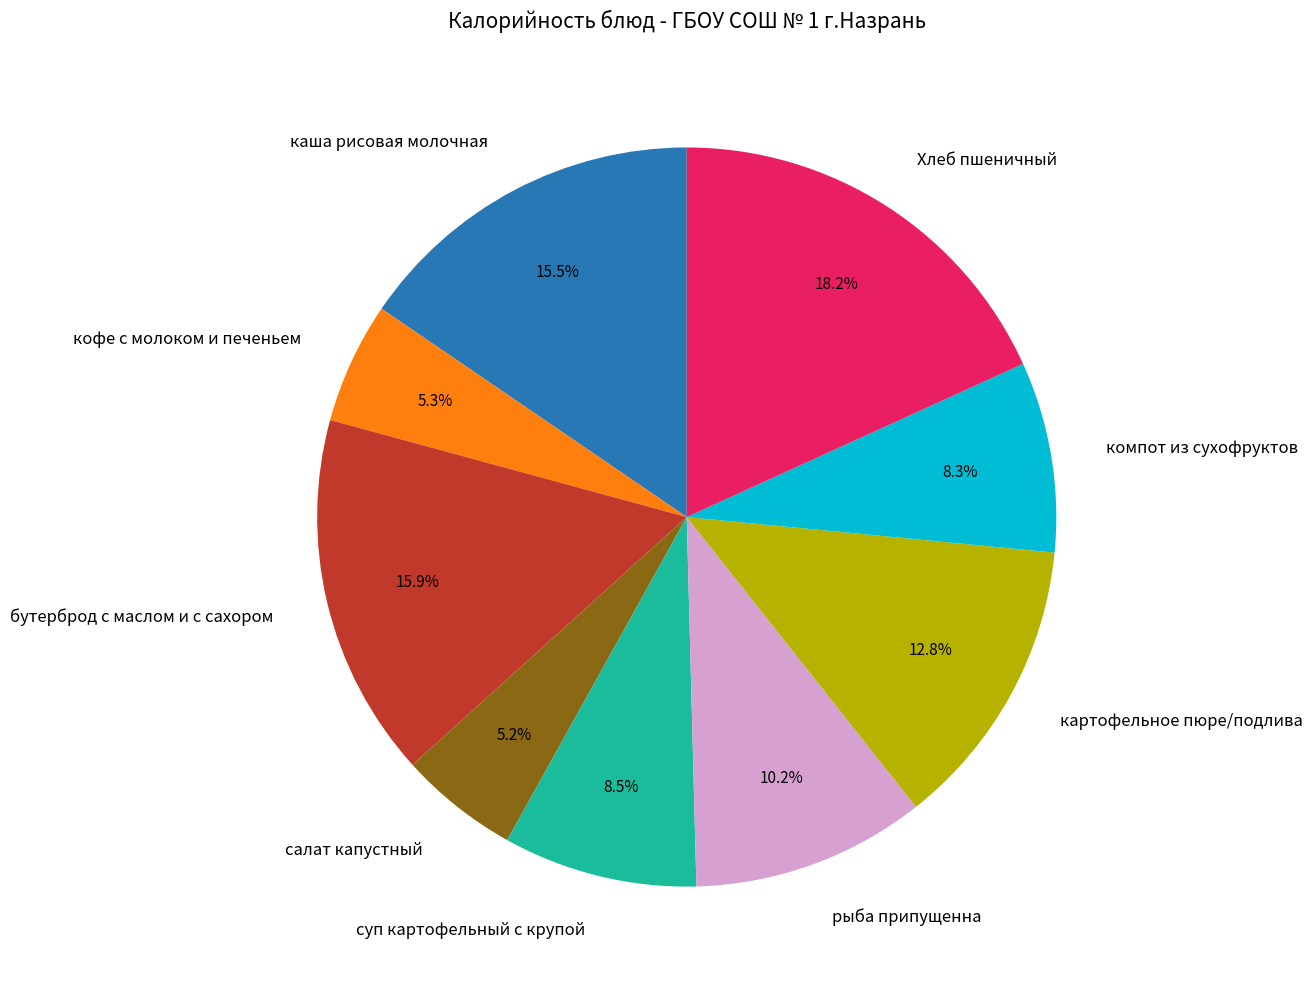

Is there any slice that represents more than half of the pie?

No